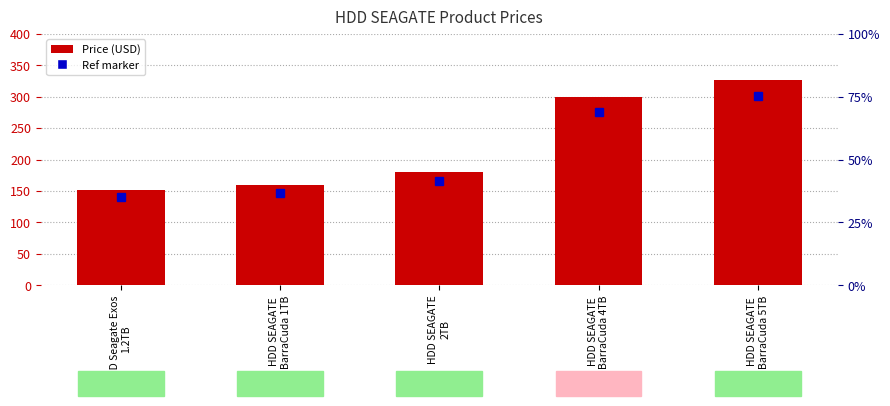

How many bars are there in total?

5